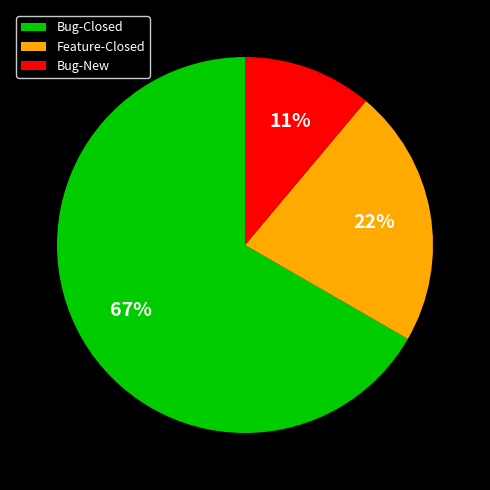

Which slice is the smallest?

Bug-New